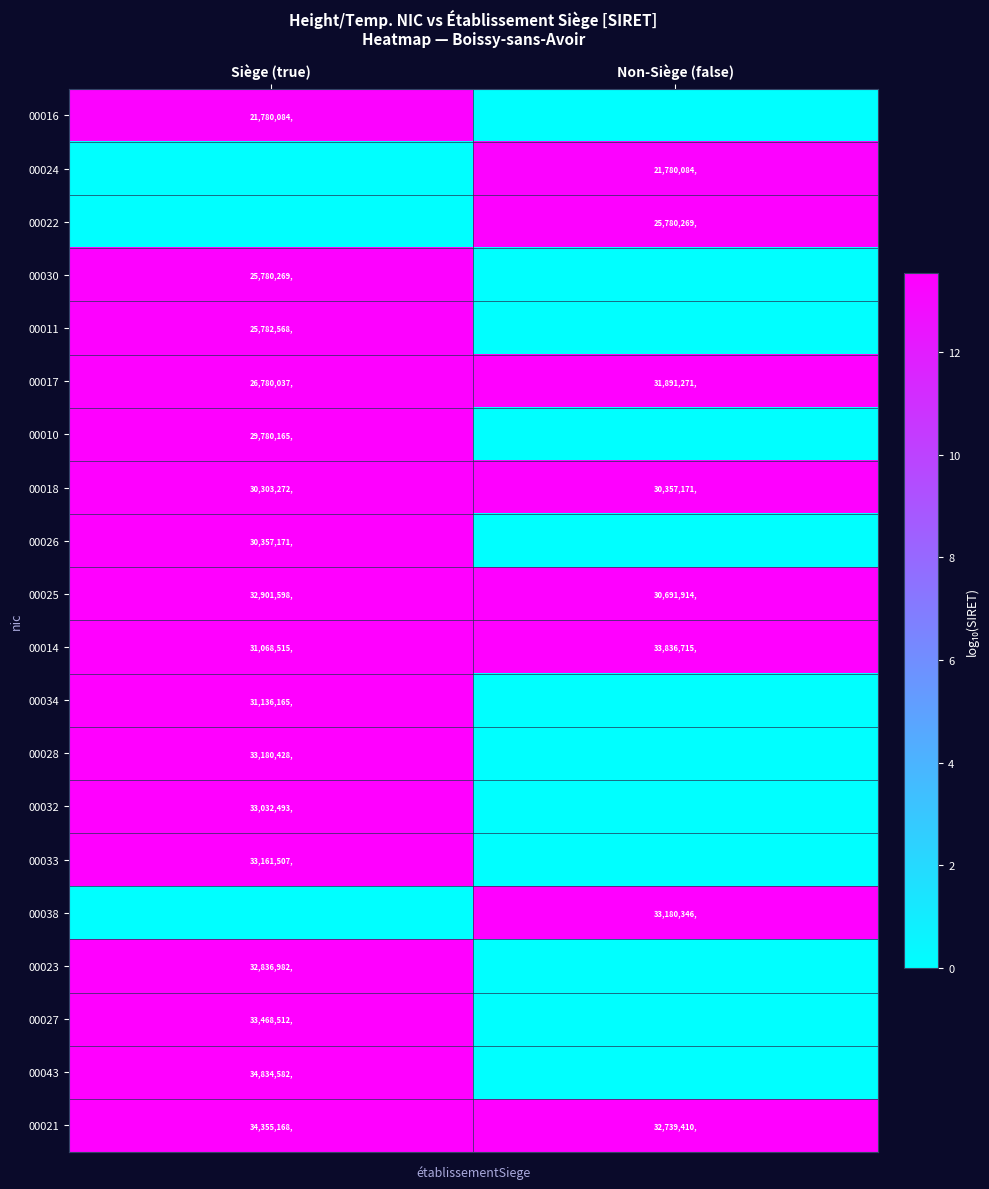

The 00016 series shows 21780084 at Siège (true). True or false?

True